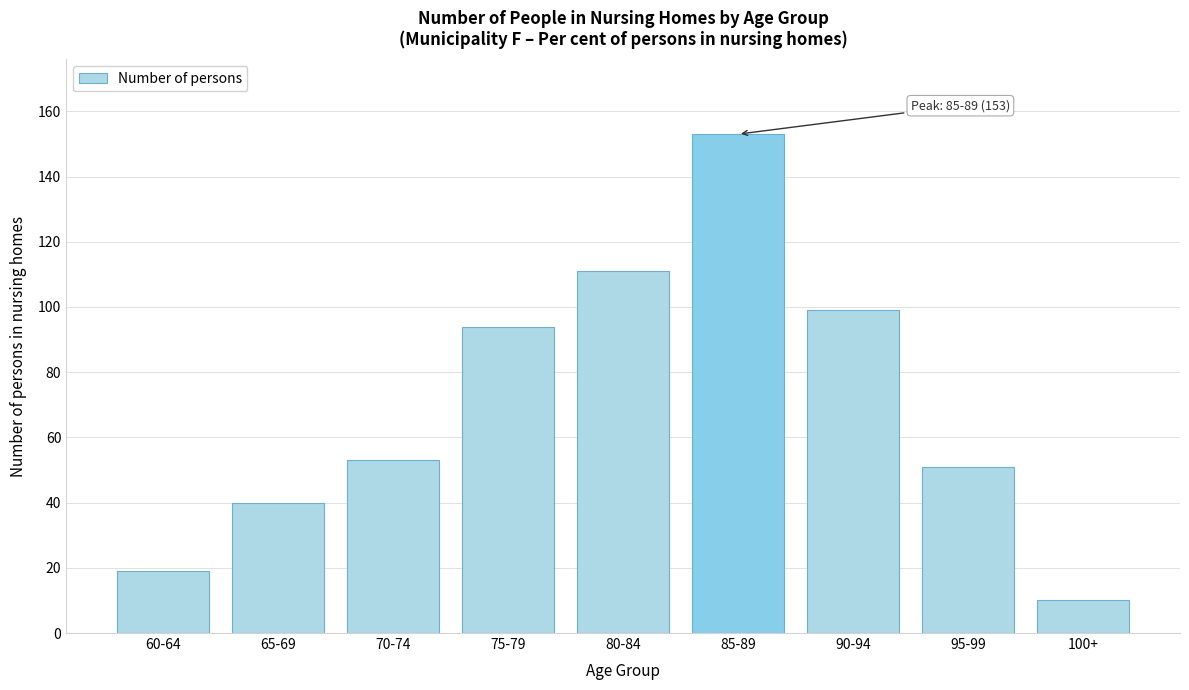

Reading left to right, extract all data points from this chart.

60-64=19	65-69=40	70-74=53	75-79=94	80-84=111	85-89=153	90-94=99	95-99=51	100+=10